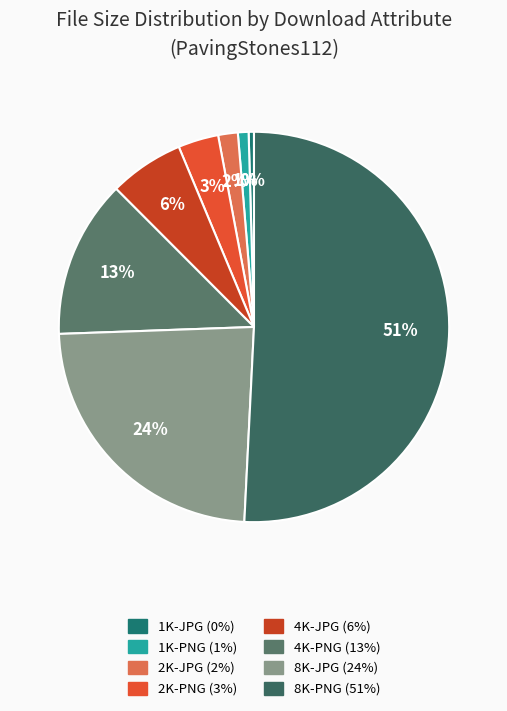

To the nearest percent, what is the combined percentage of 2K-PNG and 1K-PNG?

4%